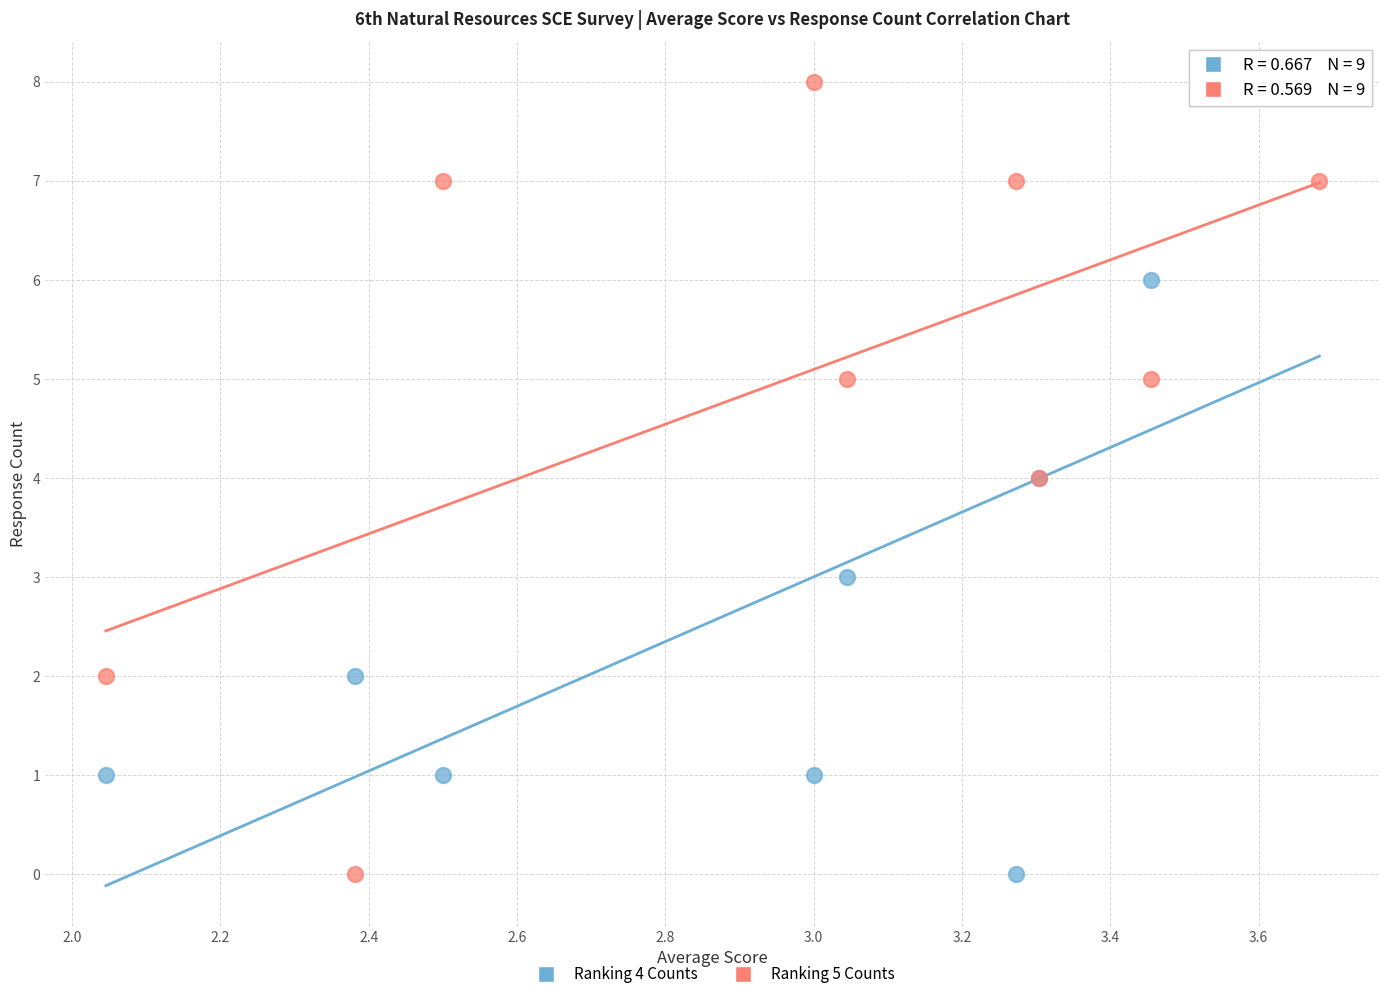

What are all the series names shown in the legend?

Ranking 4 Counts, Ranking 5 Counts